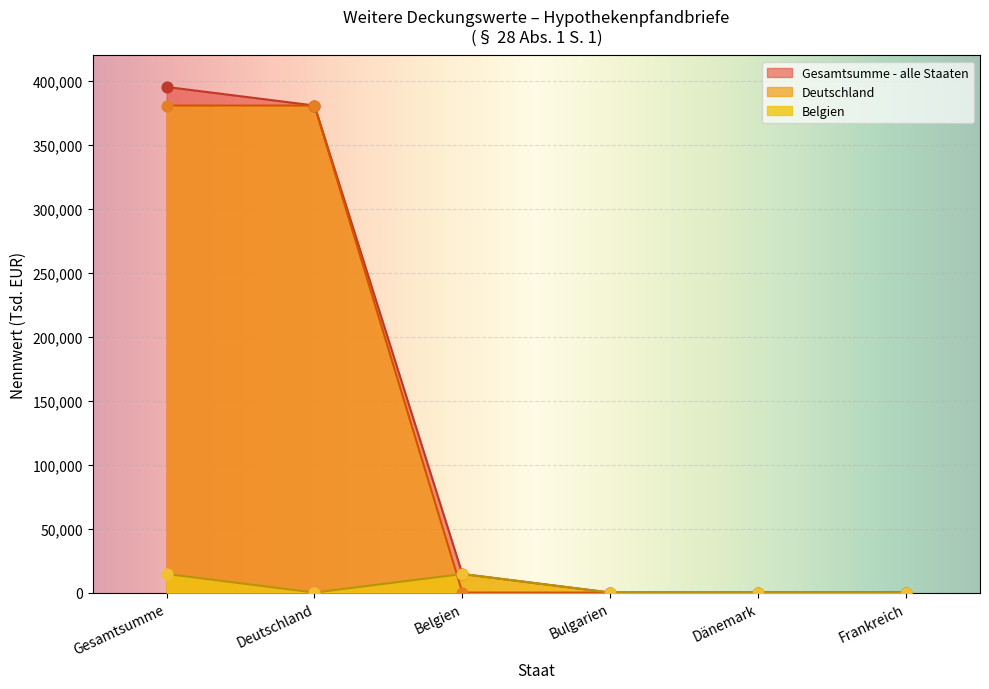

At which category is the sum across all series the highest?

Gesamtsumme